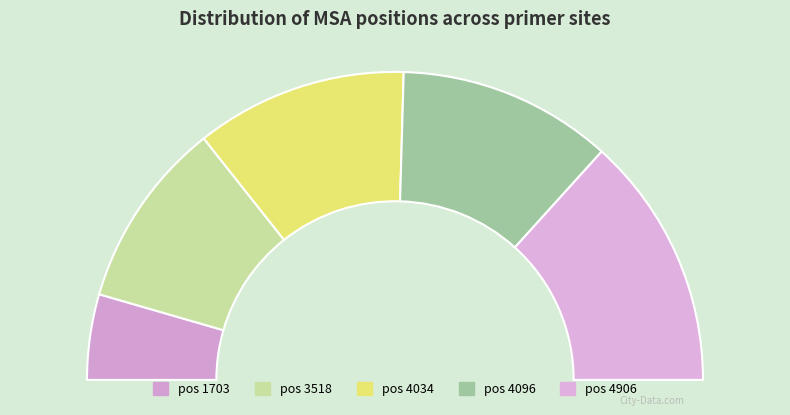

True or false: 4096 accounts for 17% of the total.

False